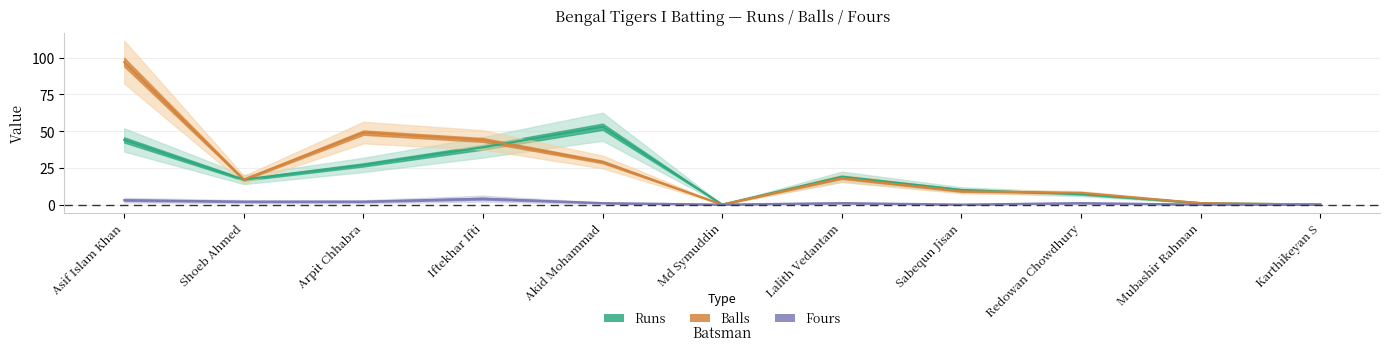

Where is the first local maximum for Fours?

Iftekhar Ifti